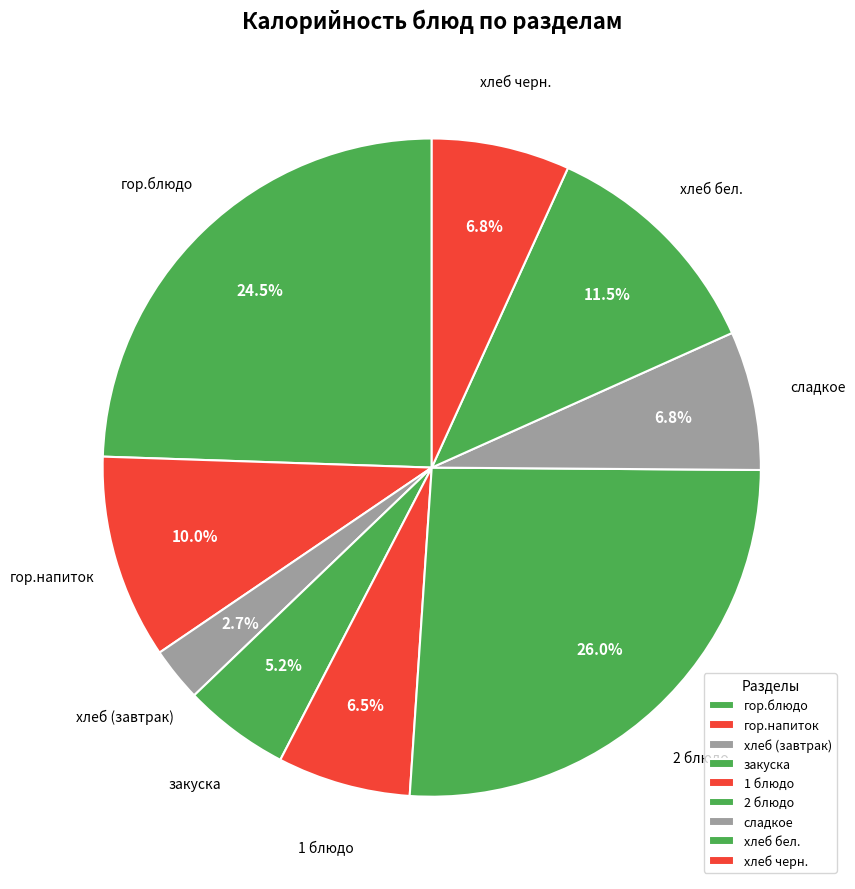

To the nearest percent, what portion does сладкое represent?

7%